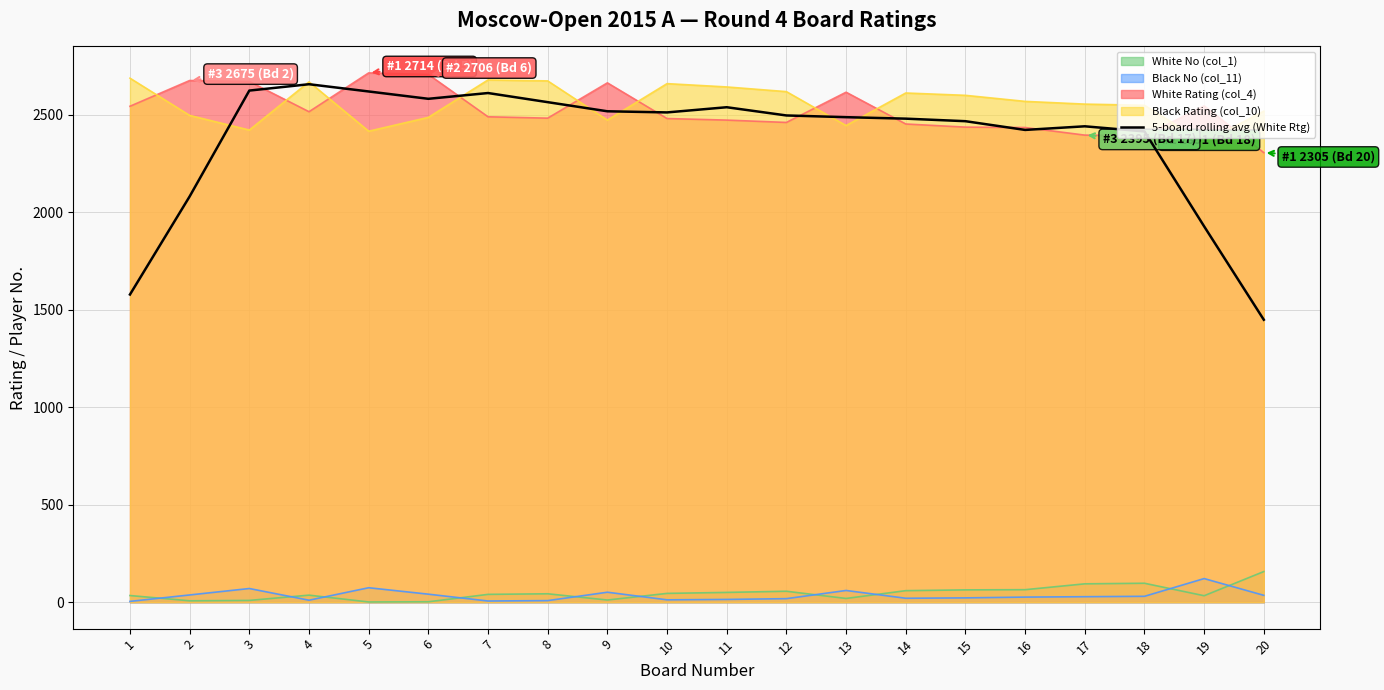

Where does the data first go above 2495?

3